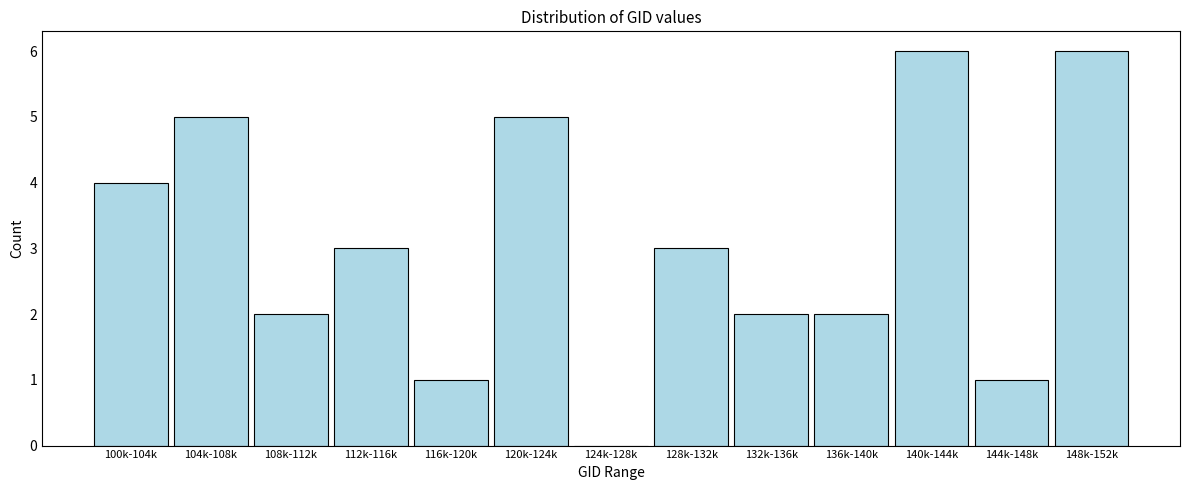

Reading left to right, extract all data points from this chart.

100k-104k=4	104k-108k=5	108k-112k=2	112k-116k=3	116k-120k=1	120k-124k=5	124k-128k=0	128k-132k=3	132k-136k=2	136k-140k=2	140k-144k=6	144k-148k=1	148k-152k=6